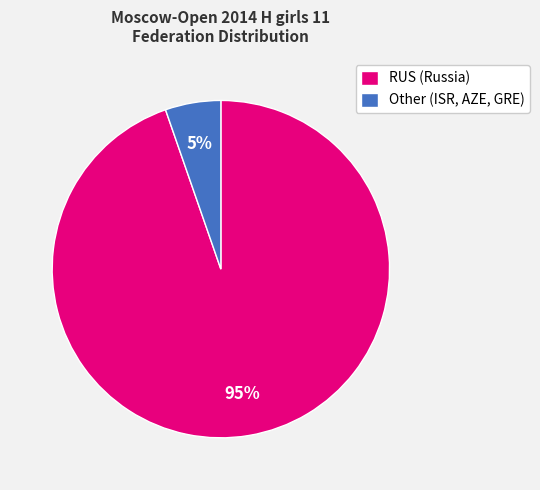

Is the sum of Other and RUS greater than half?

Yes